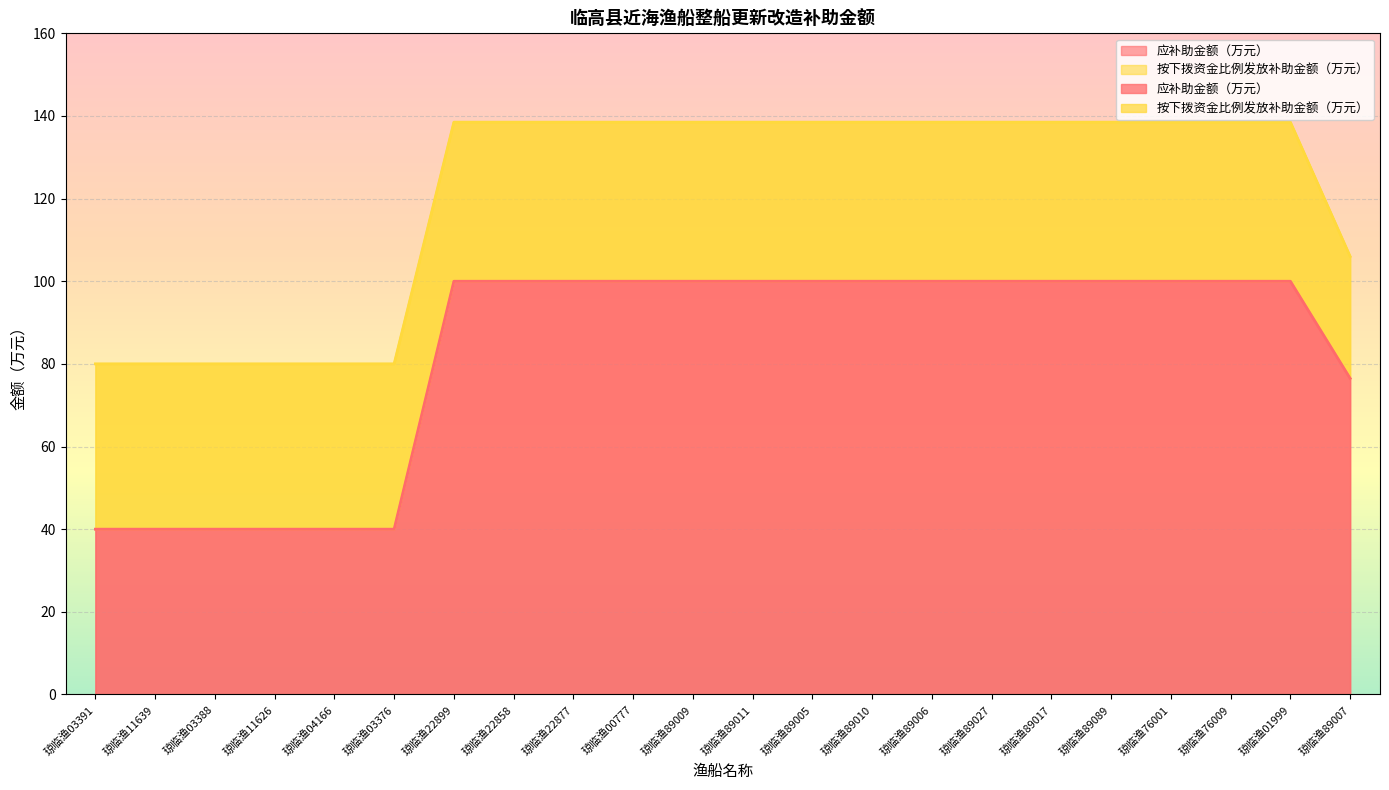

What is the difference between the maximum and minimum values?

60.0